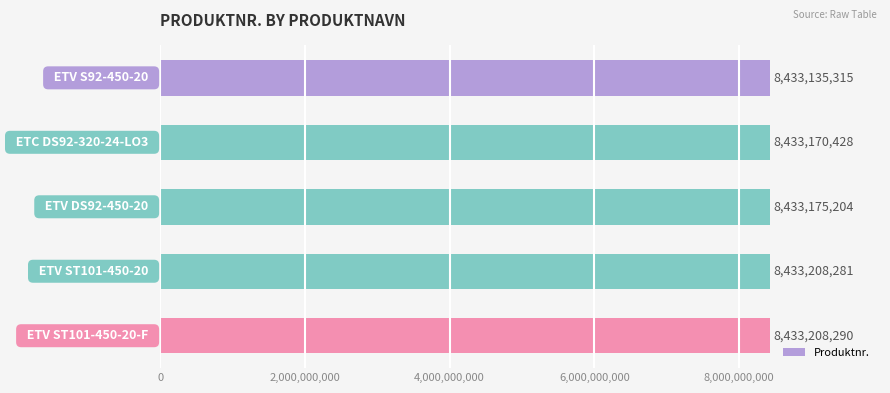

What is the difference between the second highest and second lowest values?

37853